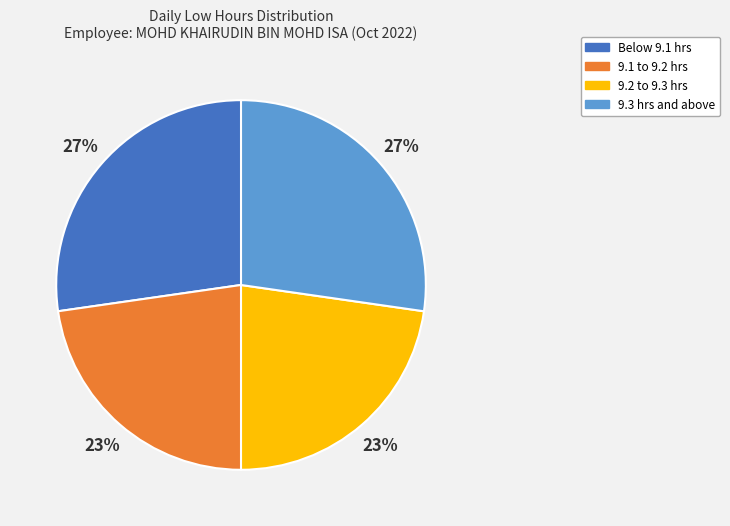

Is there a majority slice in this chart?

No